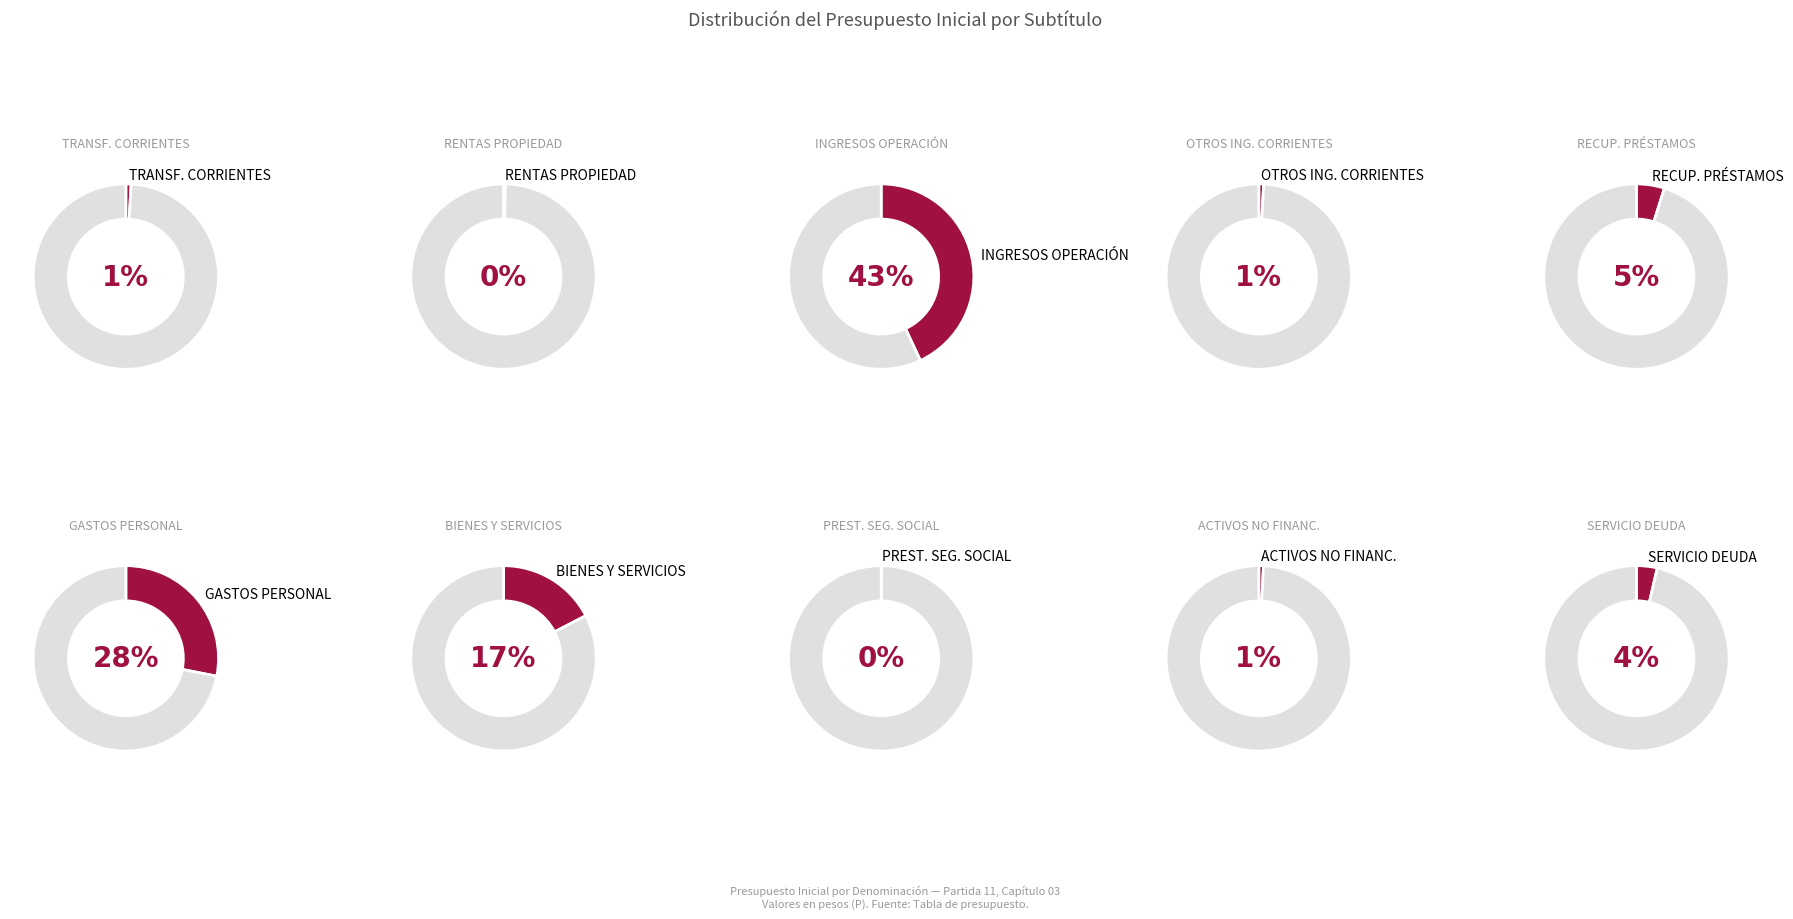

To the nearest percent, what is the difference between the largest and smallest slice percentages?

43%